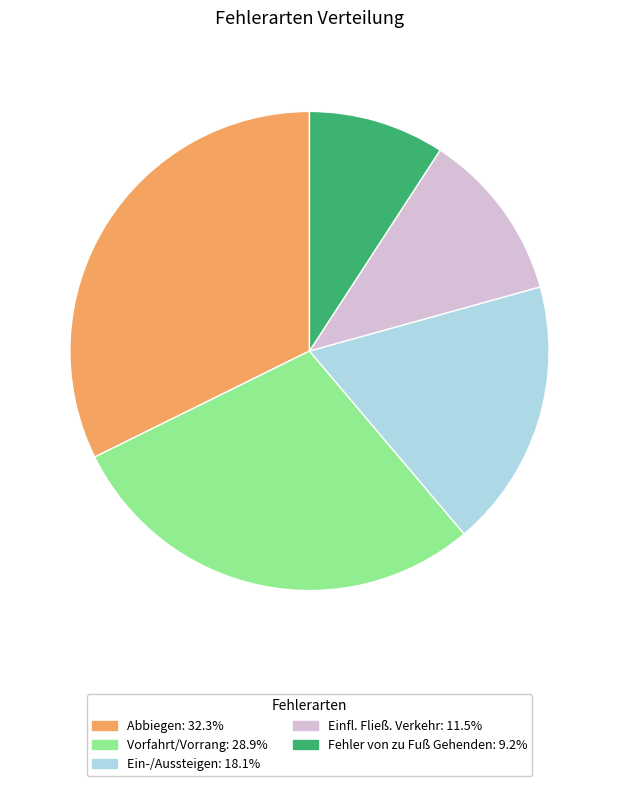

Which has a higher value, Einfl. Fließ. Verkehr or Vorfahrt/Vorrang?

Vorfahrt/Vorrang